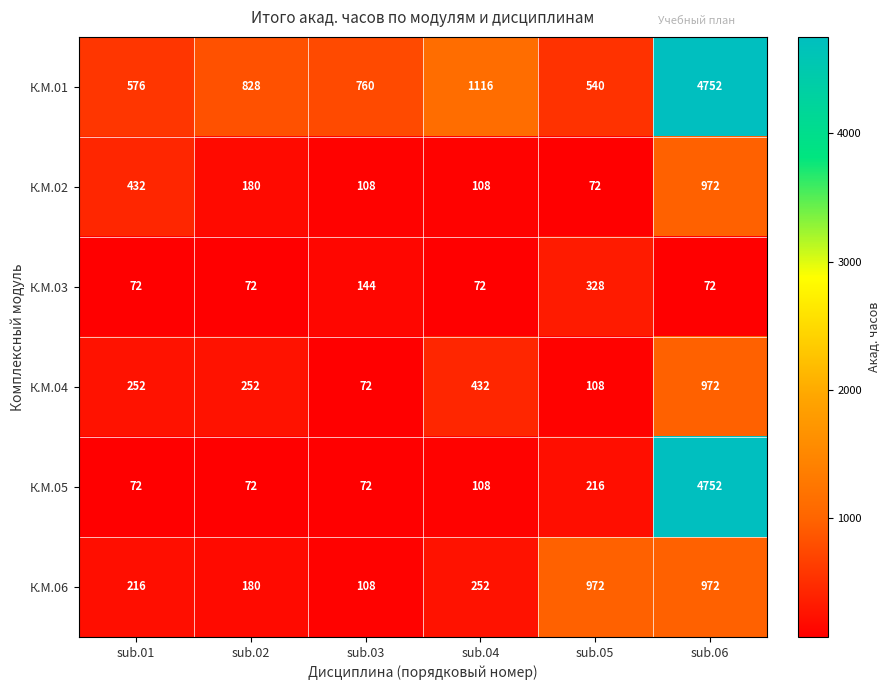

Which series has the largest range (max minus min)?

К.М.05